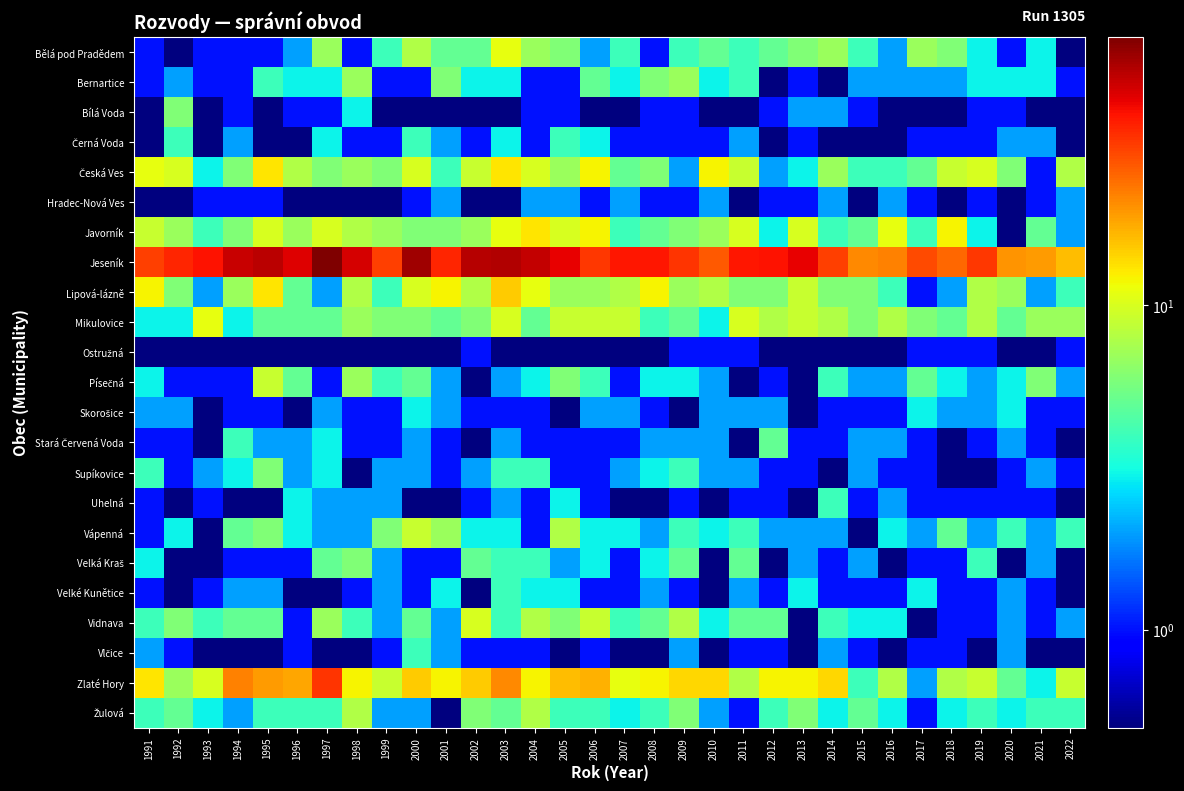

At 2013, list the series in order from smallest to largest.

Ostružná, Písečná, Skorošice, Uhelná, Vidnava, Vlčice, Bernartice, Černá Voda, Hradec-Nová Ves, Stará Červená Voda, Supíkovice, Bílá Voda, Vápenná, Velká Kraš, Česká Ves, Velké Kunětice, Bělá pod Pradědem, Žulová, Lipová-lázně, Mikulovice, Javorník, Zlaté Hory, Jeseník